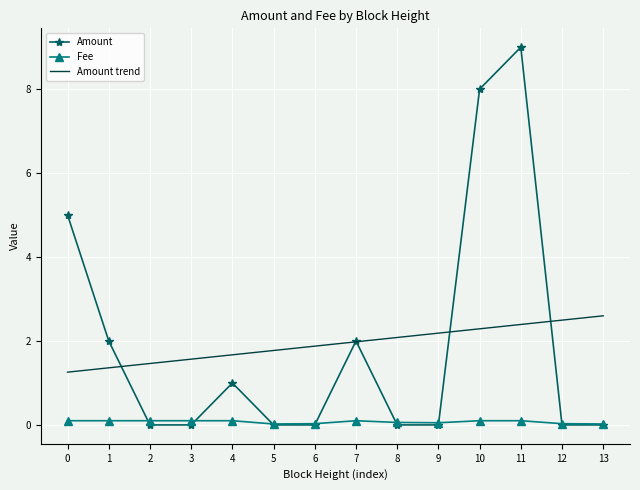

True or false: Fee and Amount trend intersect in this chart.

False